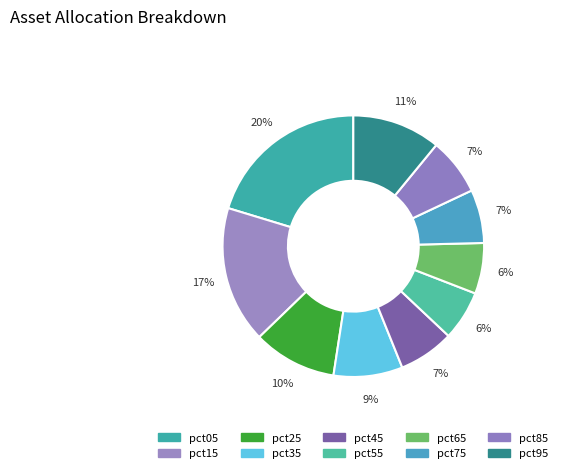

Is it true that pct45 is 7% of the pie?

True